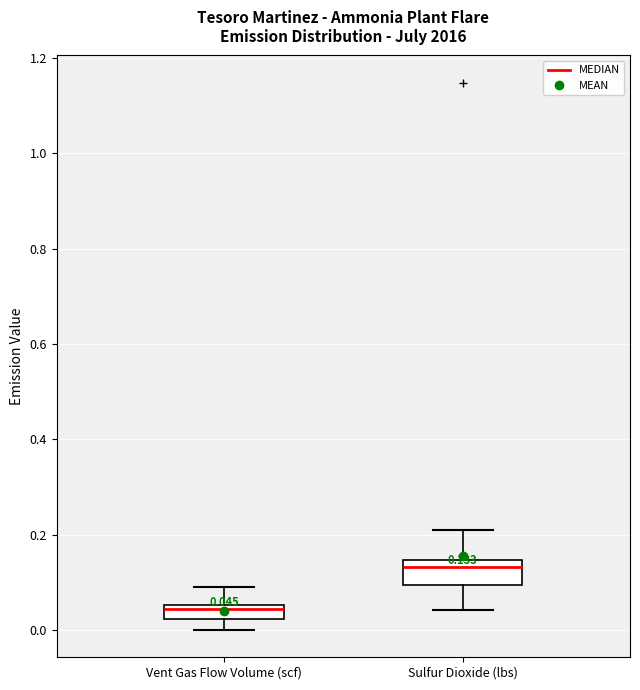

Which box's median line is the highest?

Sulfur Dioxide (lbs)